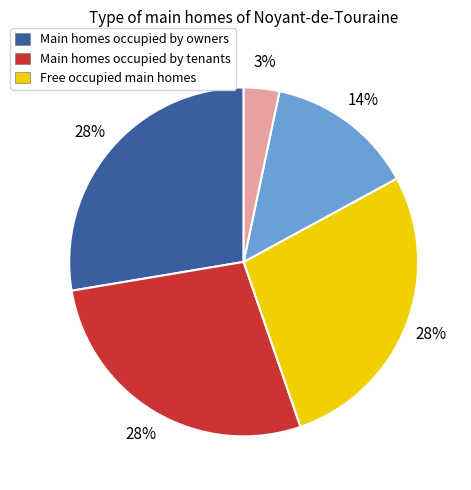

Is there any slice that represents more than half of the pie?

No